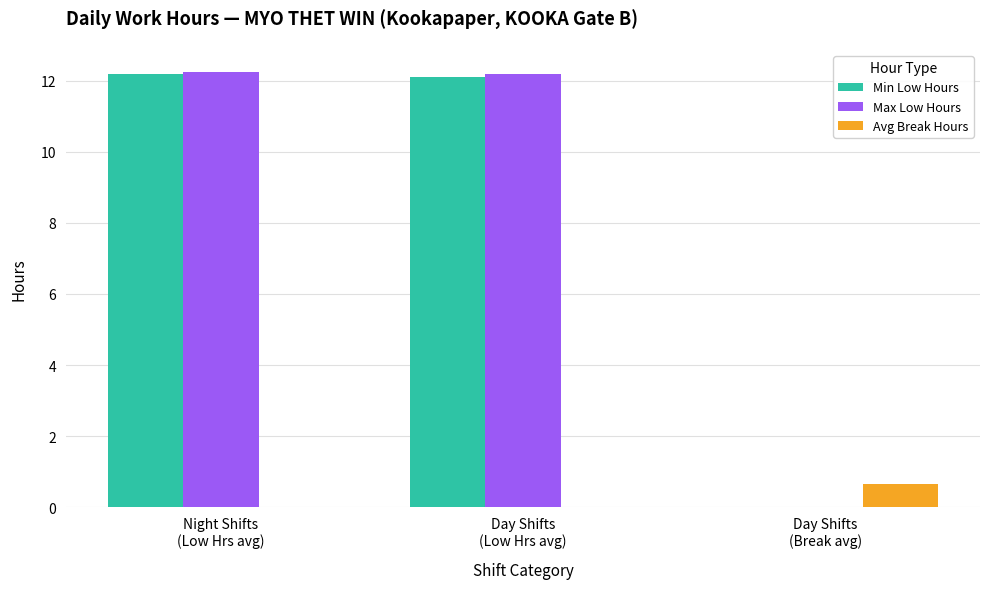

What is the sum of all Min Low Hours values?

24.3